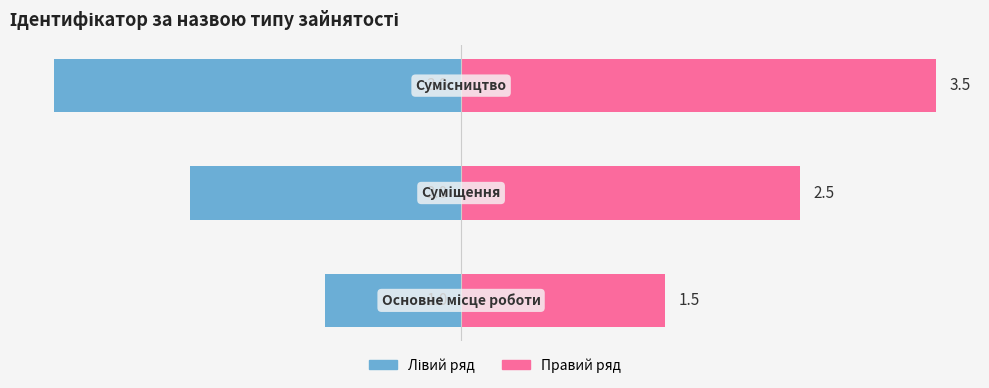

Which series has the widest spread of values?

Лівий ряд